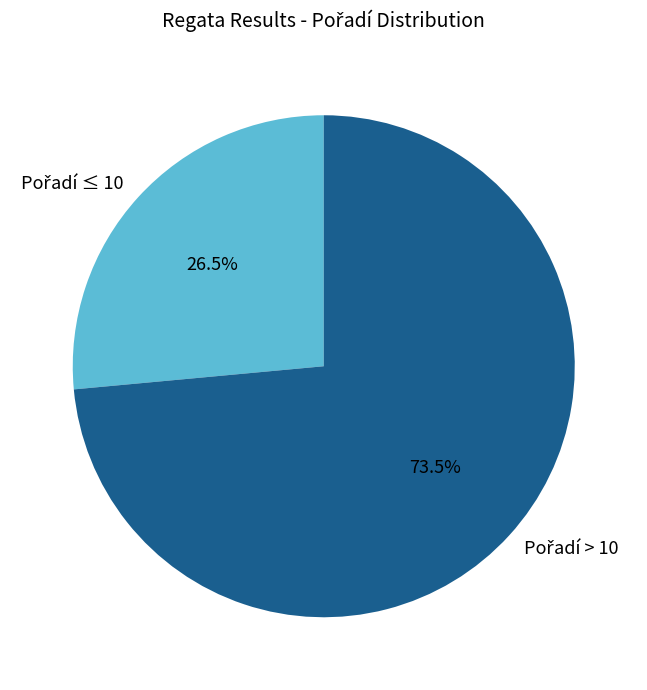

Does any single category account for the majority?

Yes